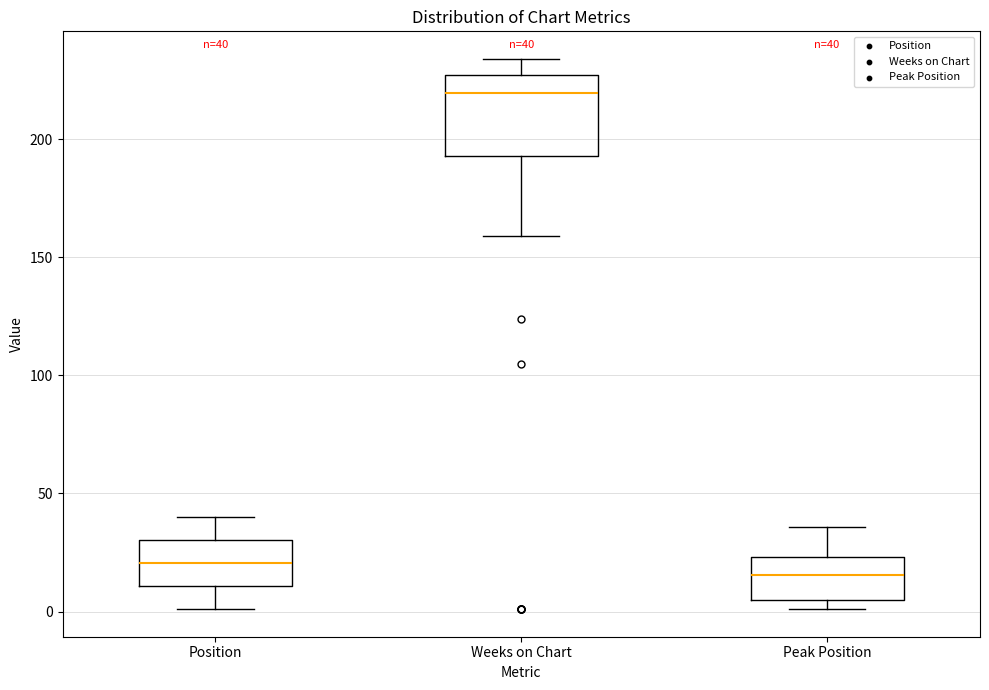

Which box is the tallest, from its lower edge to its upper edge?

Weeks on Chart